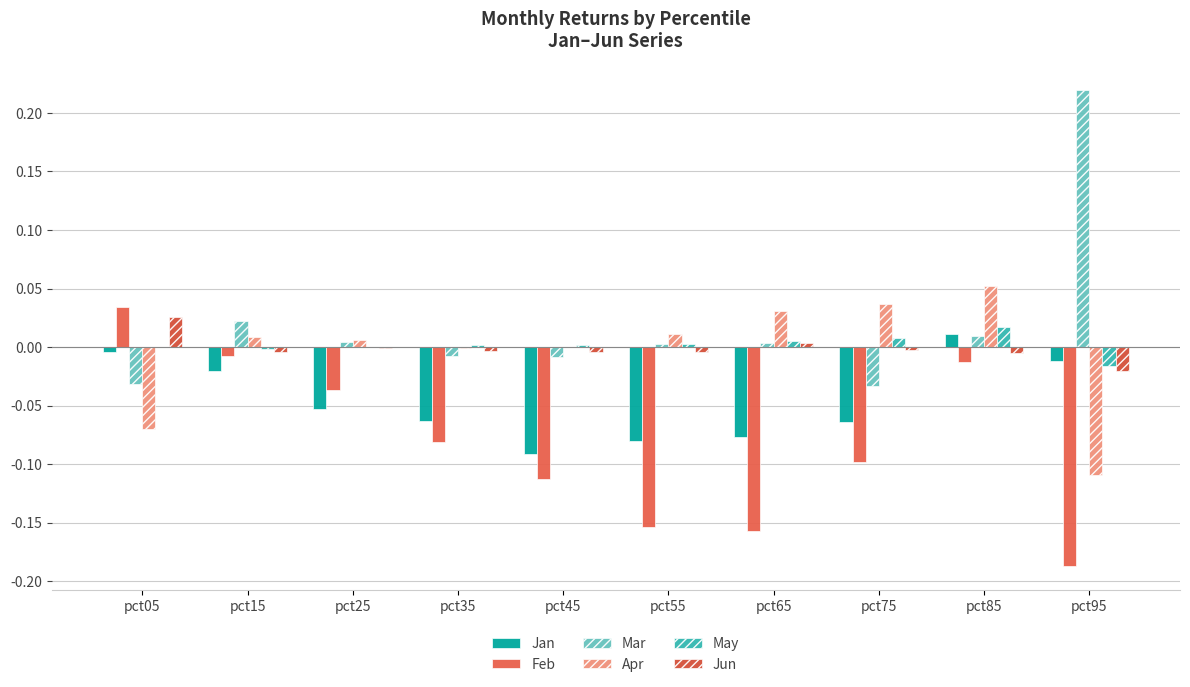

What is the difference between the Mar values at pct95 and pct05?

0.3